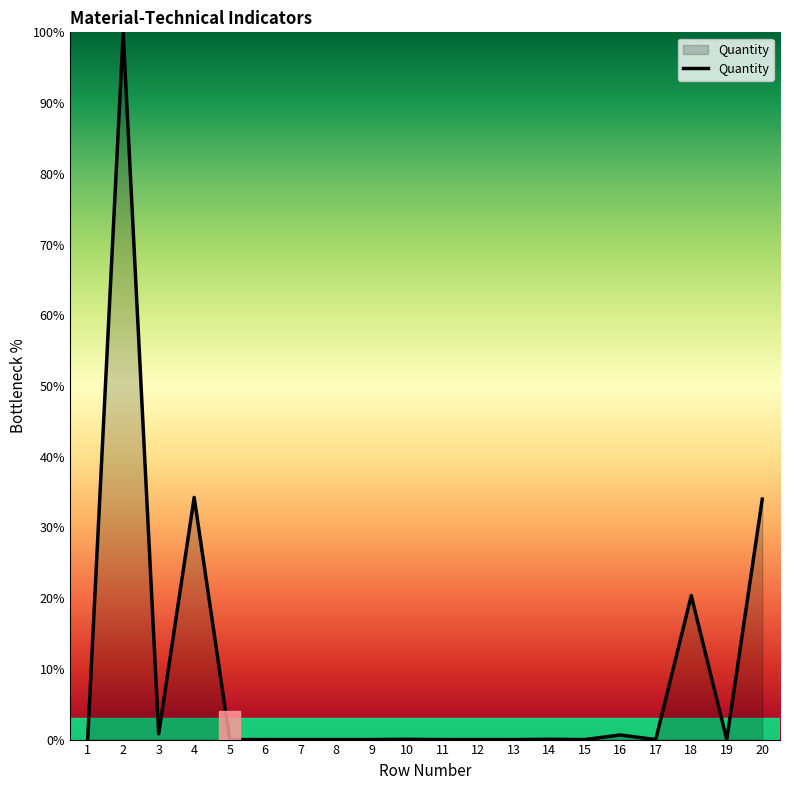

What is the difference between the second highest and minimum values?

34.2